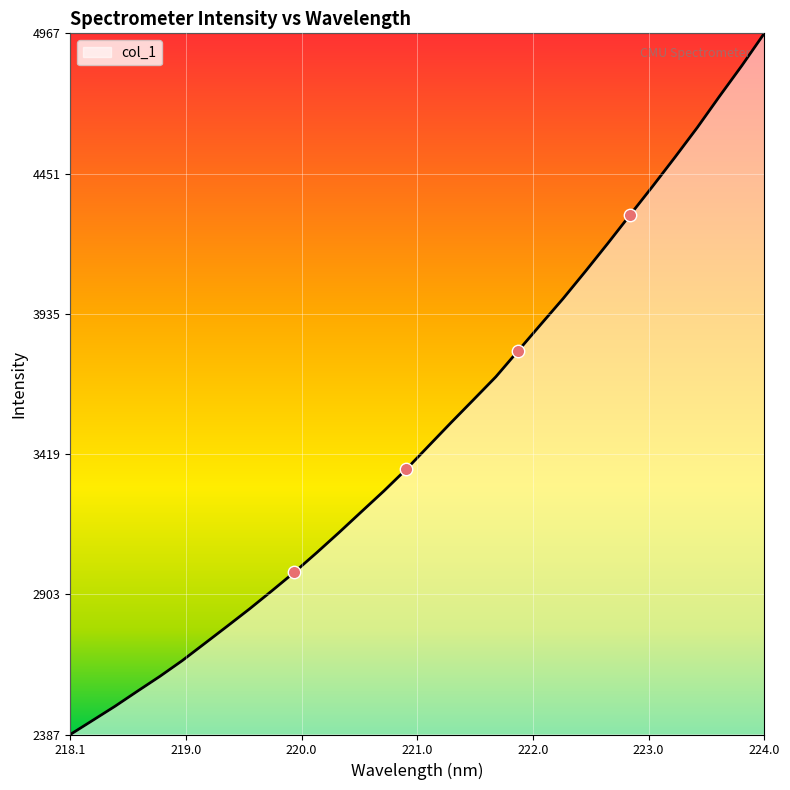

What is the difference between the maximum and minimum values?

2580.5